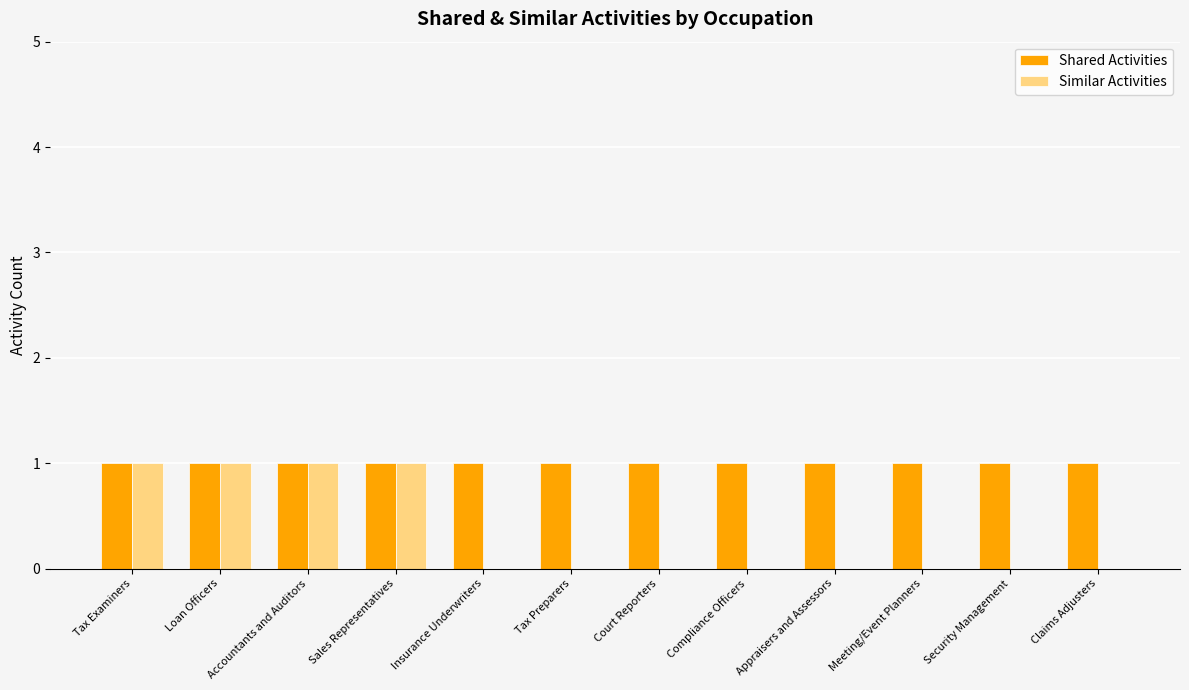

What is the sum of all Shared Activities values?

12